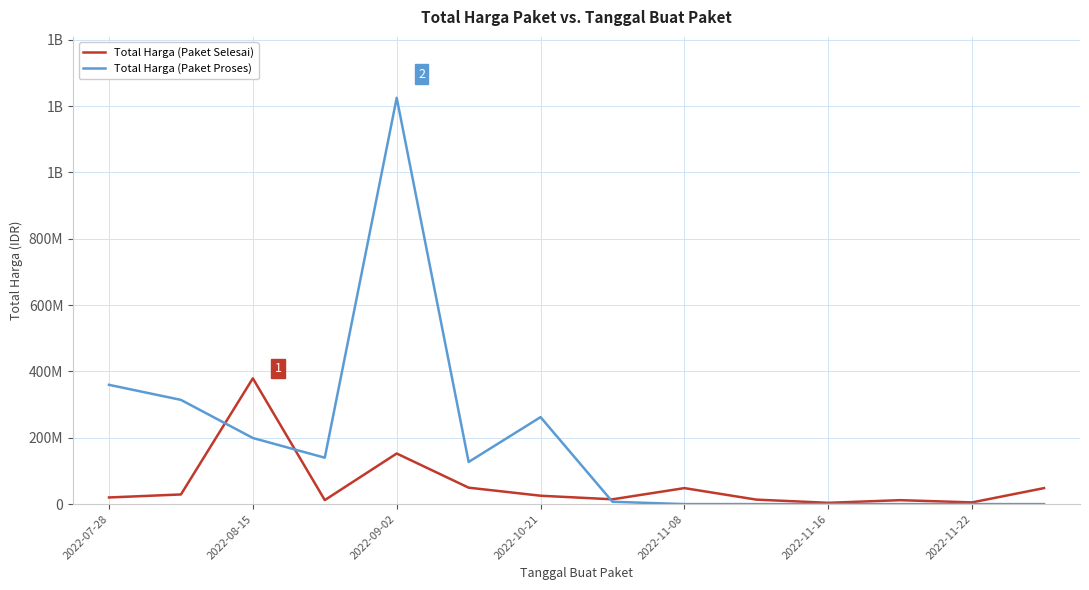

Which series has the largest total across all categories?

Total Harga (Paket Proses)